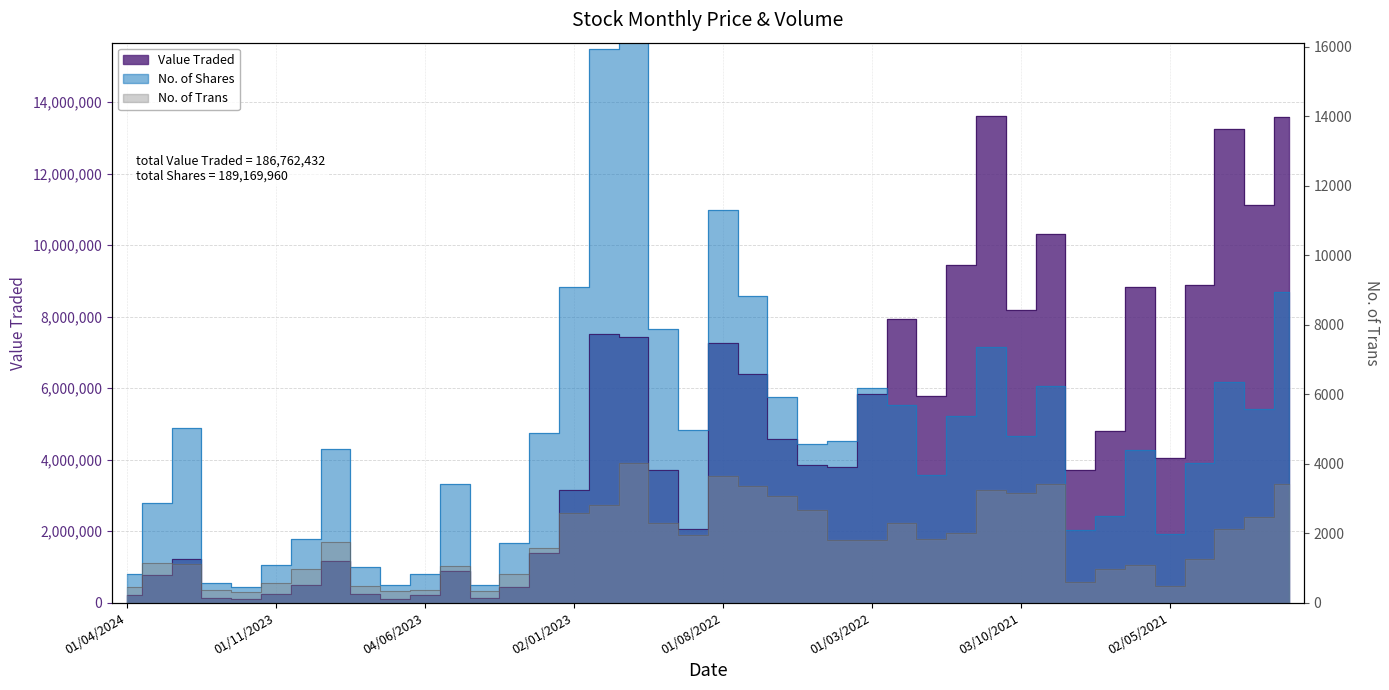

Where is the first local minimum for No. of Shares?

03/12/2023